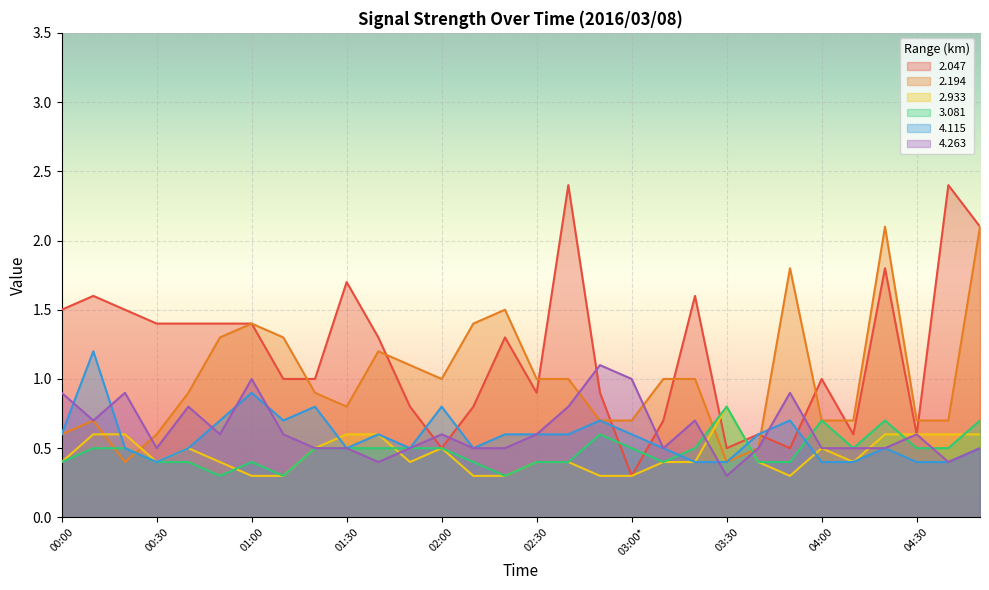

What is the spread (max minus min) of values at 02:30?

0.6